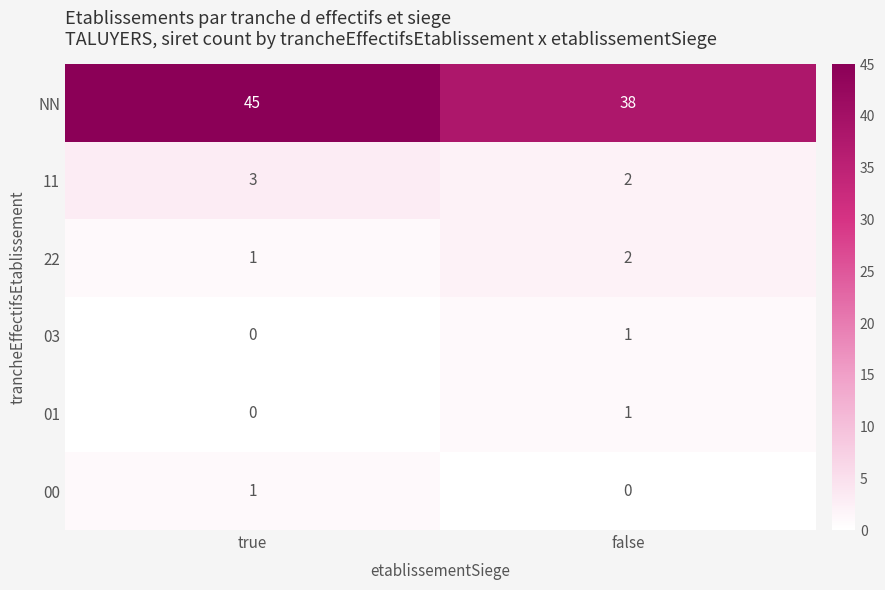

What is the sum of the 22 values at false and true?

3